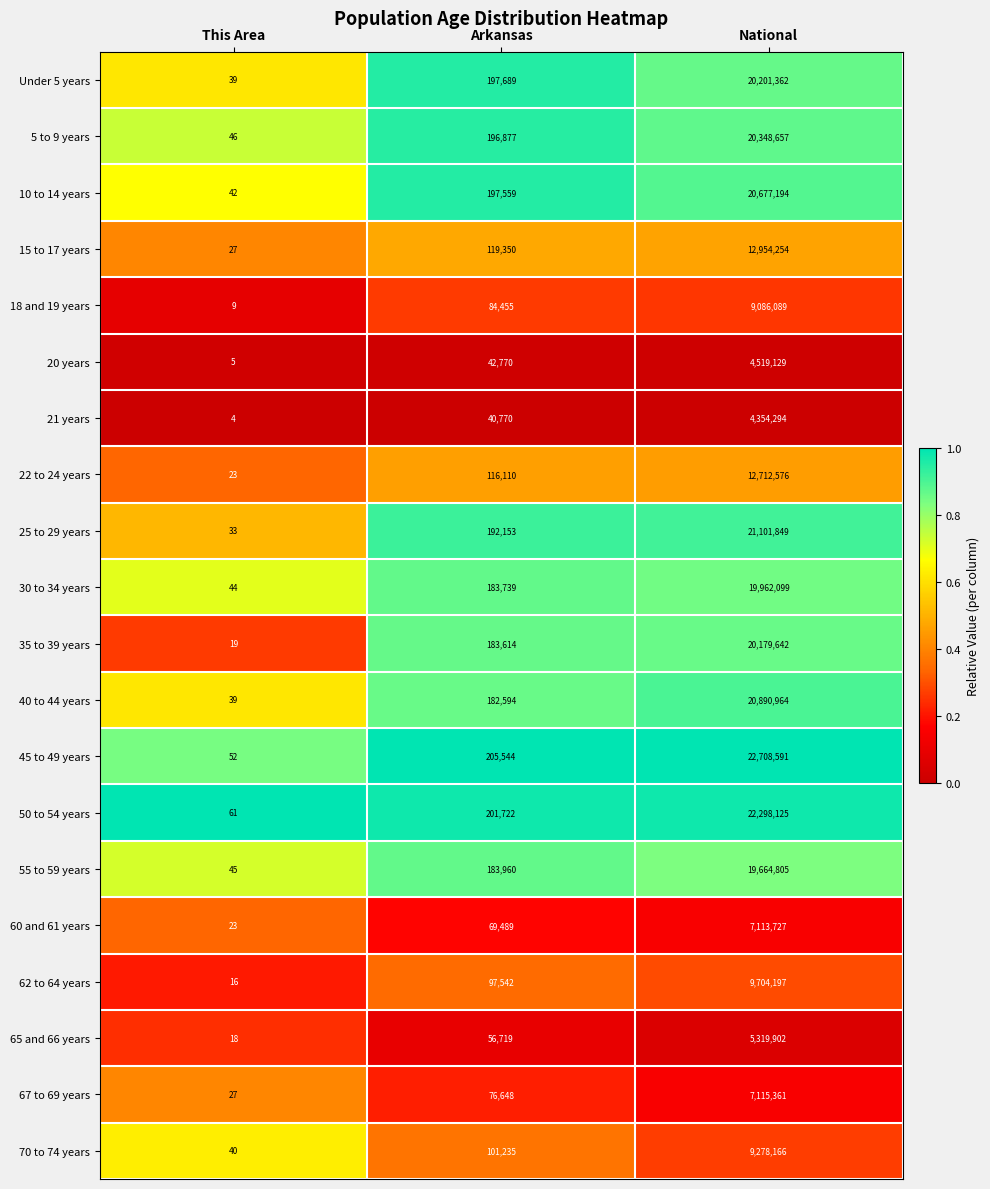

What is the total value across all series at Arkansas?

2730539